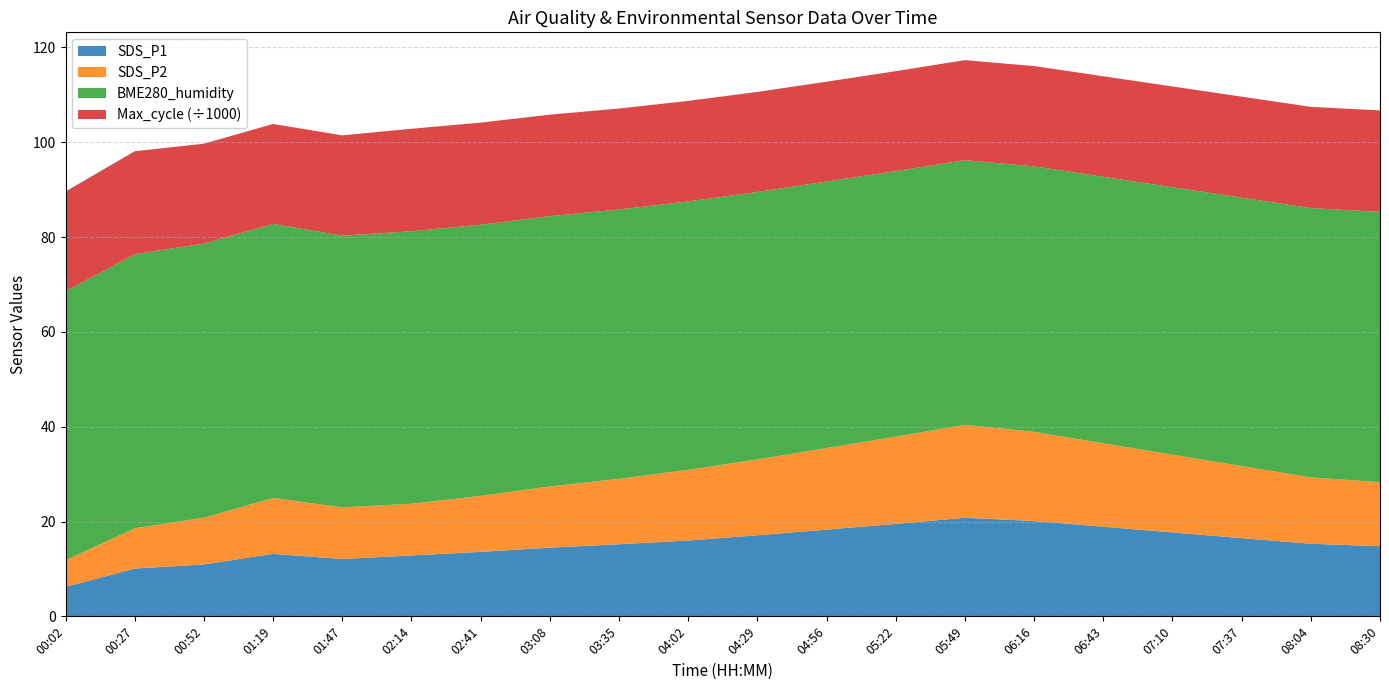

At which label does SDS_P1 reach its minimum?

00:02